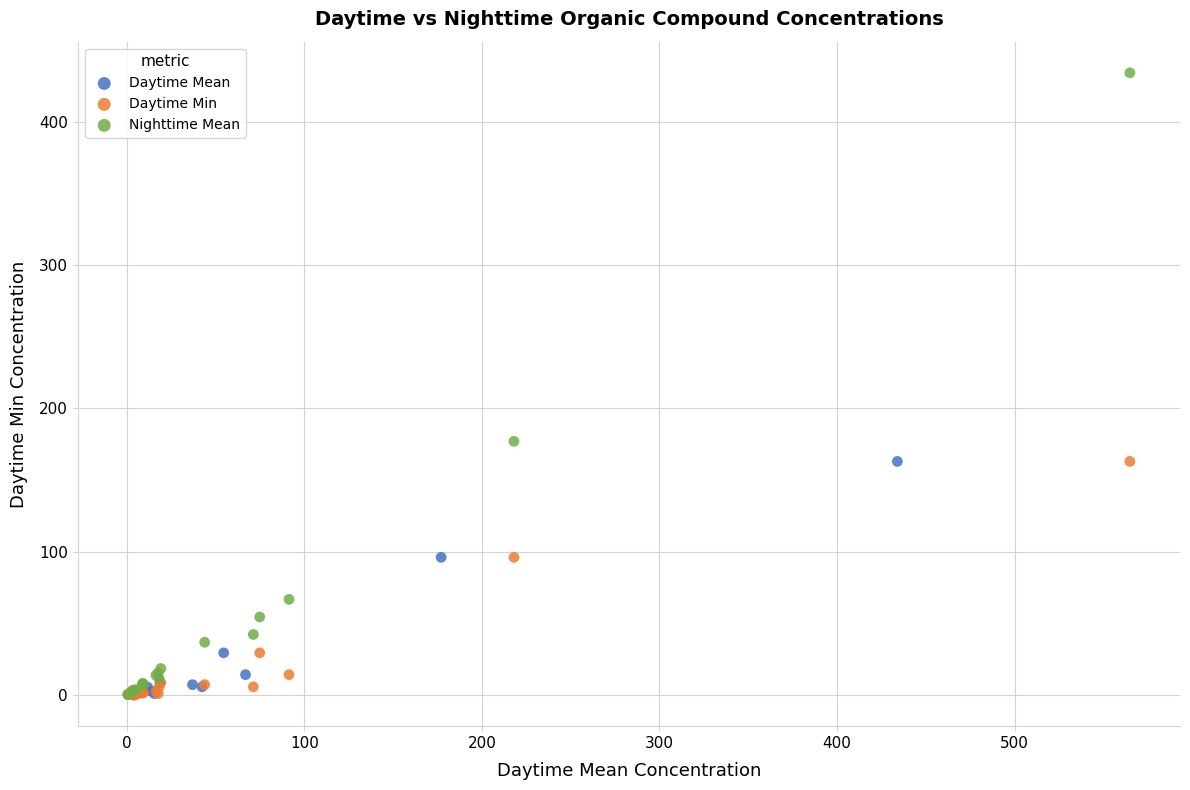

Which series contains the highest Y value?

Nighttime Mean